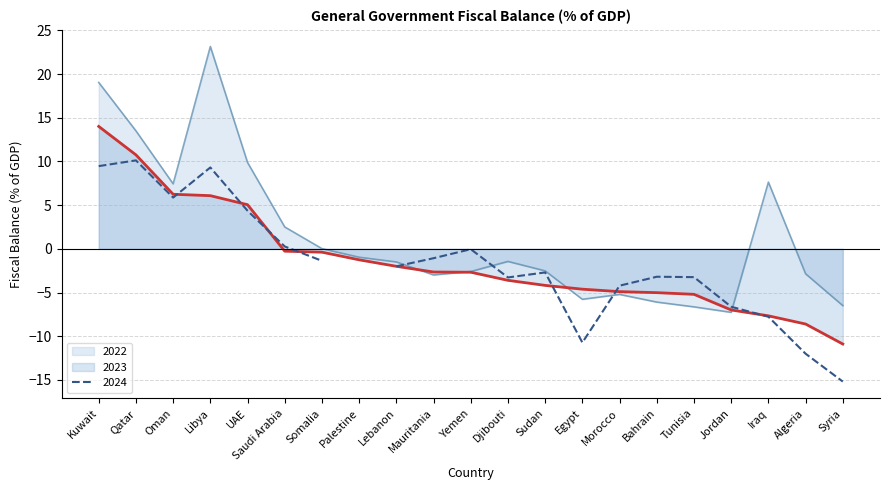

Which category has the lowest value in the 2023 series?

Syria